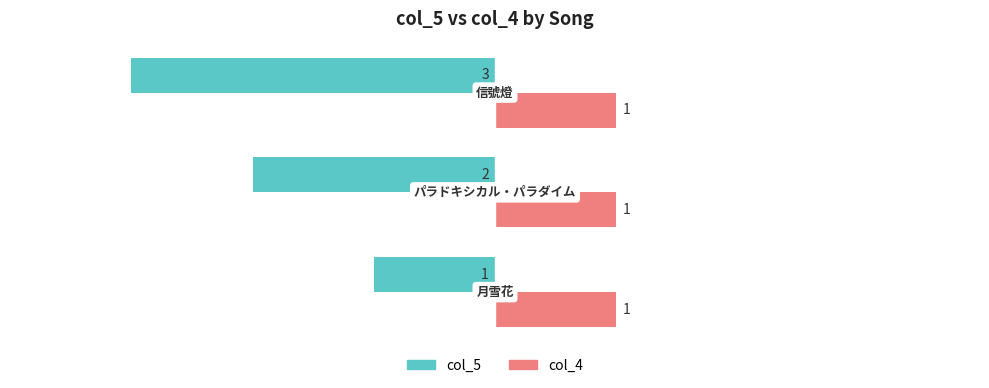

List the series in order of their peak value, highest first.

col_4, col_5